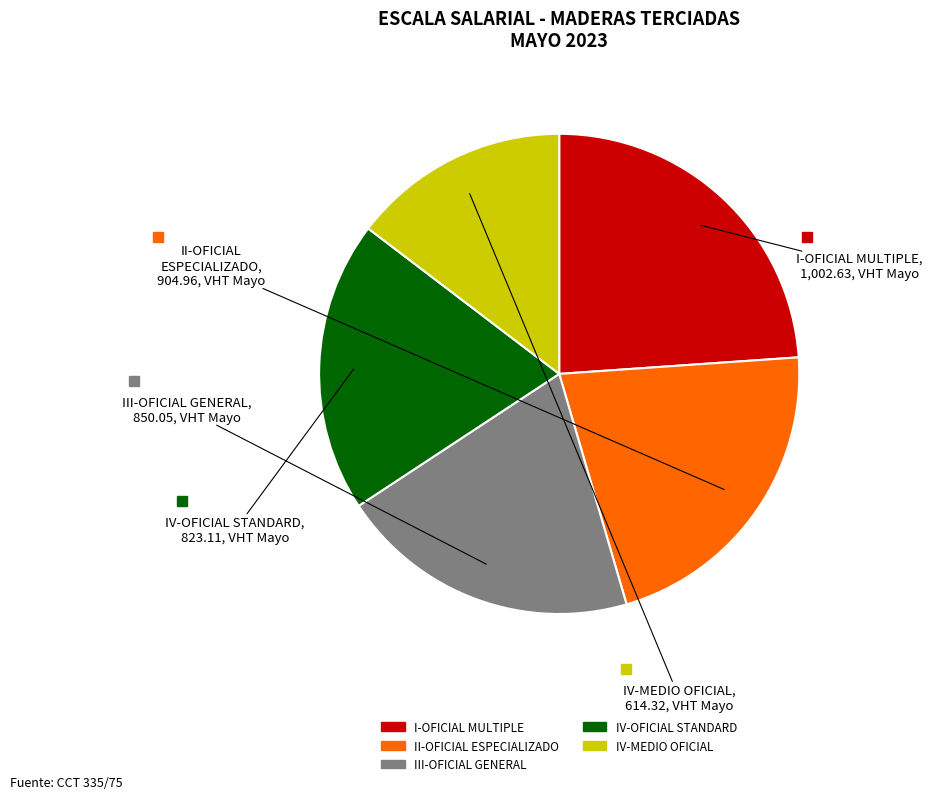

Which slice is the smallest?

IV-MEDIO OFICIAL